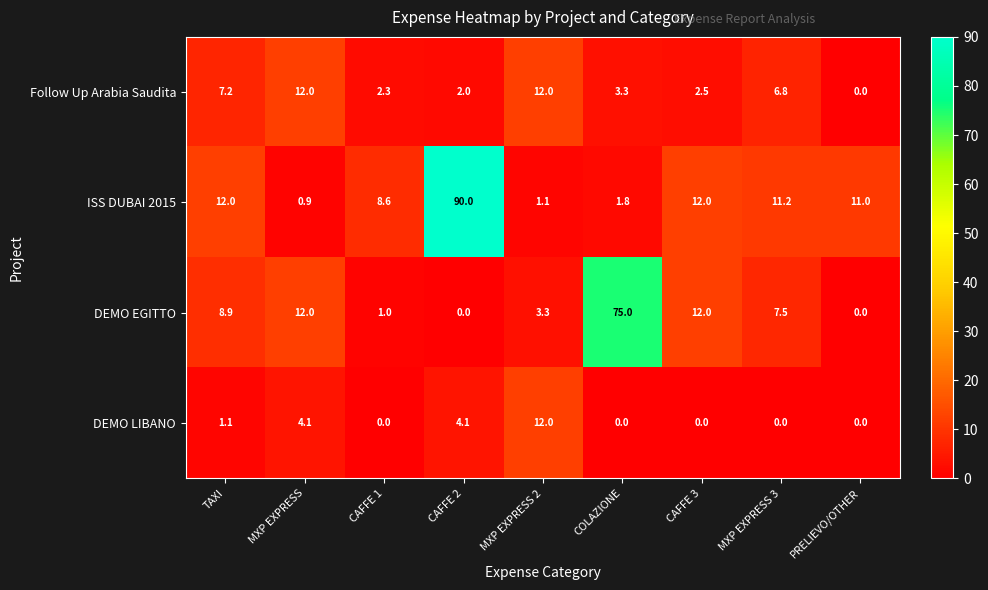

What is the spread (max minus min) of values at CAFFE 1?

8.6